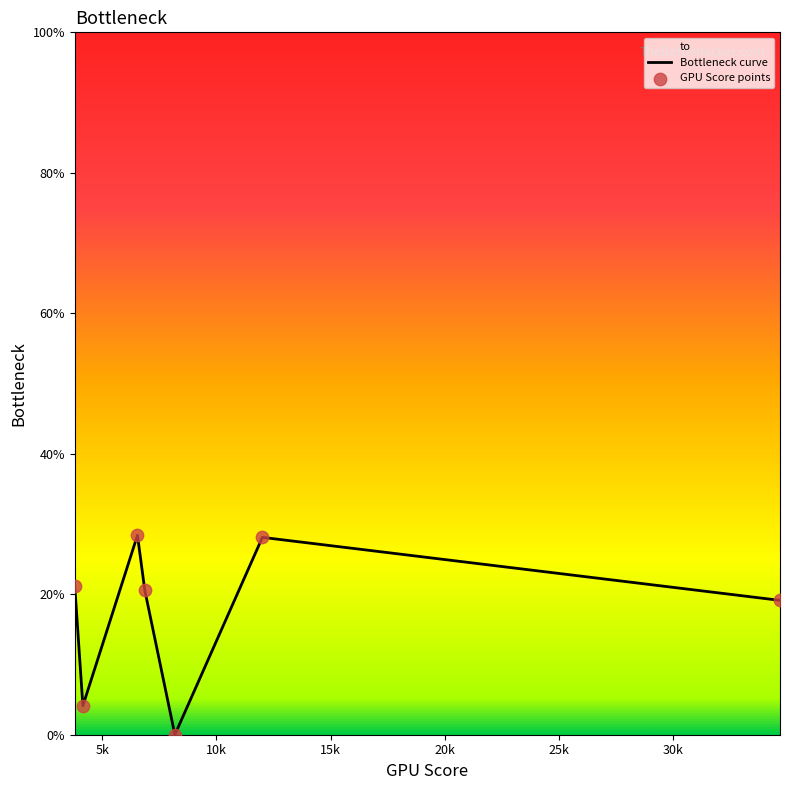

Which series has the largest total across all categories?

Bottleneck curve